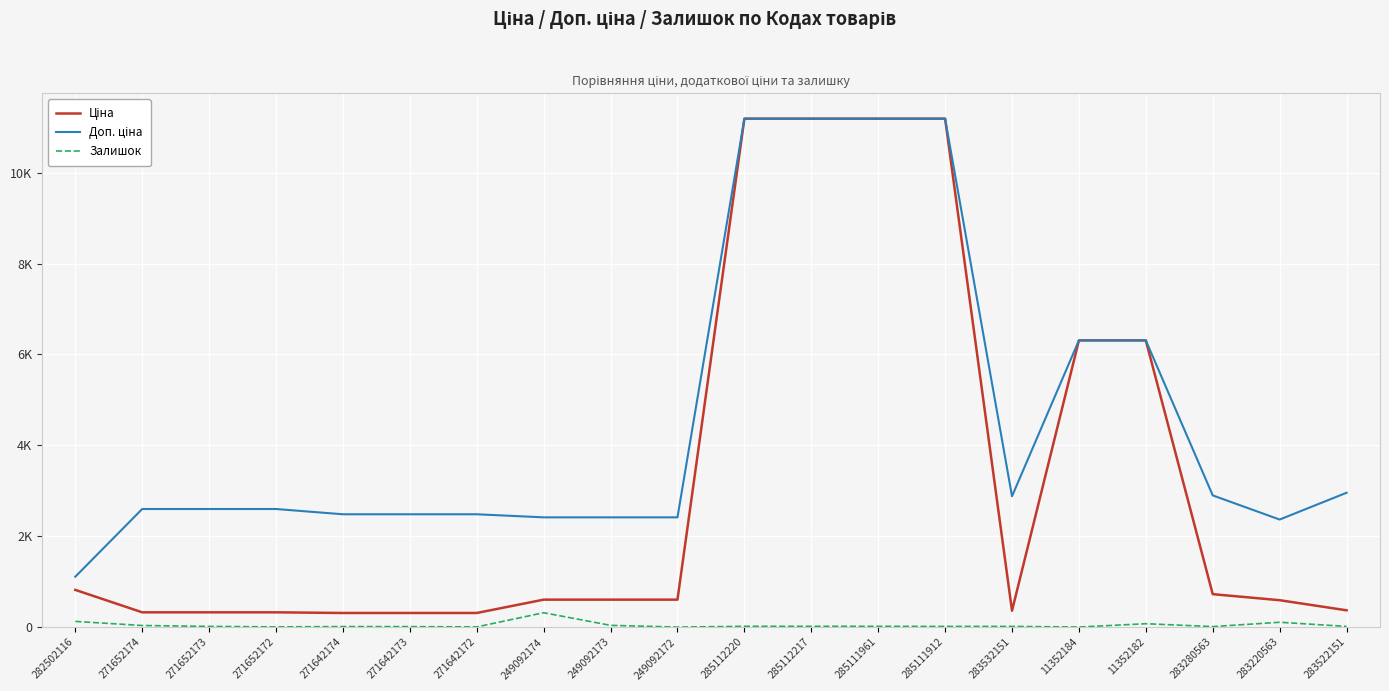

Does the chart display data point markers on the line(s)?

No